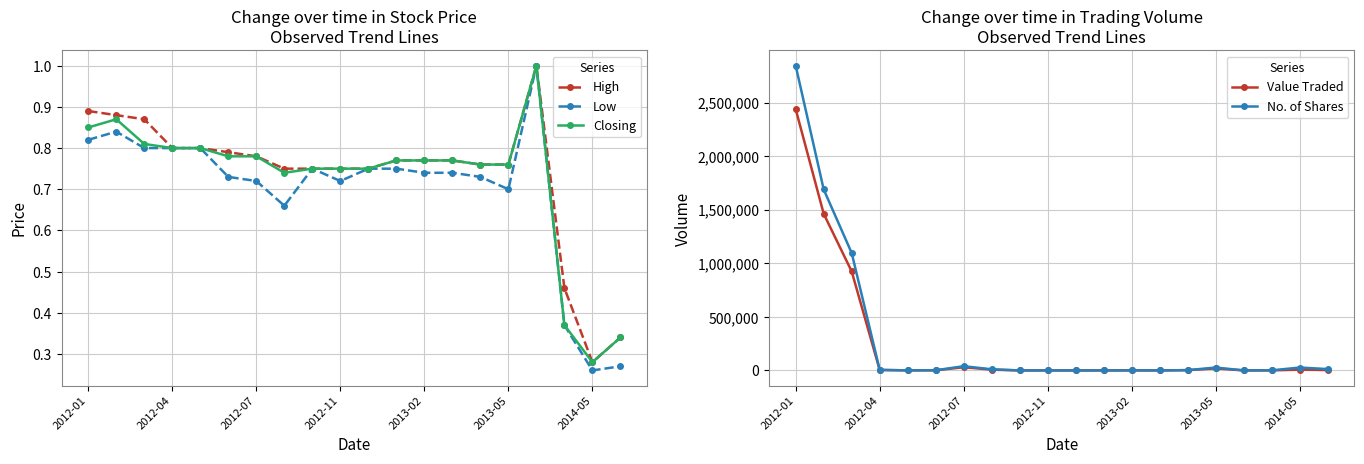

Where is High nearest to the value 0?

2014-05